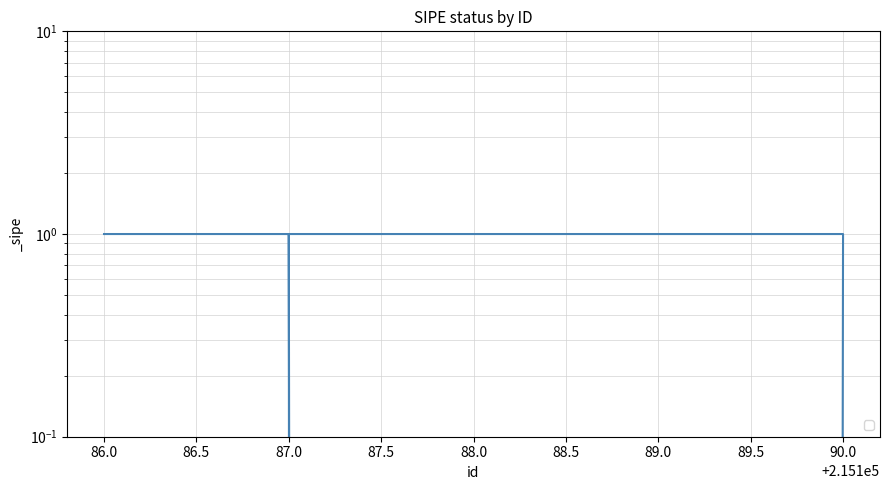

Read the value at 90.0.

1